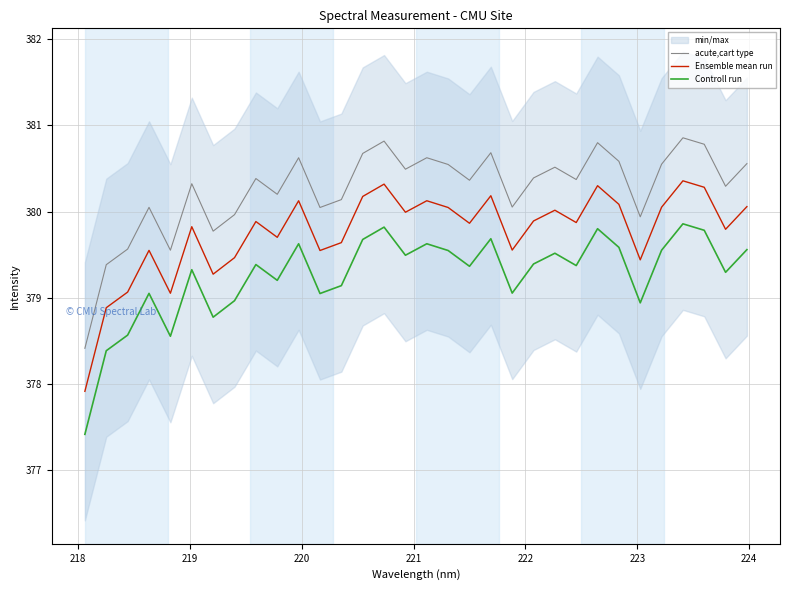

How many values in the acute,cart type series are below 380?

7